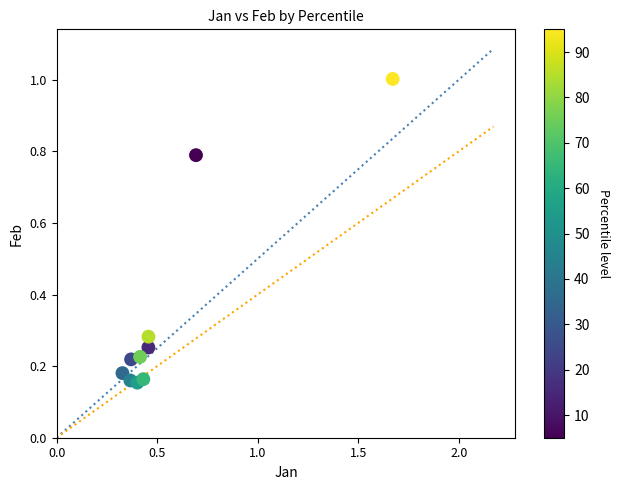

What is the range of X values (max minus min)?

1.3